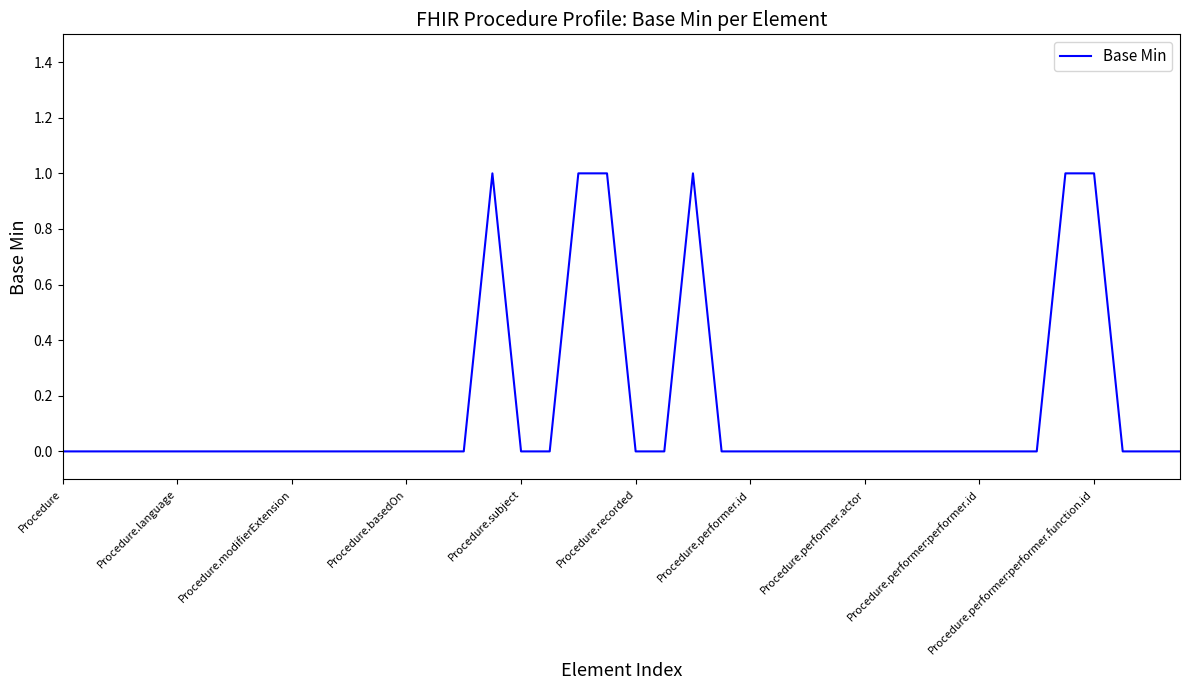

How many lines are shown in the chart?

1